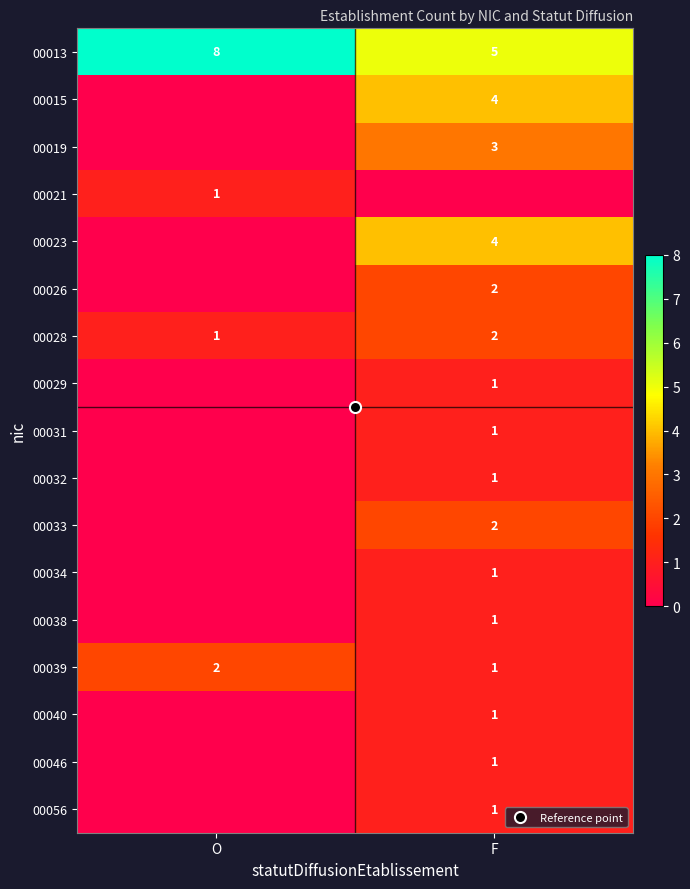

At which category is the sum across all series the highest?

F